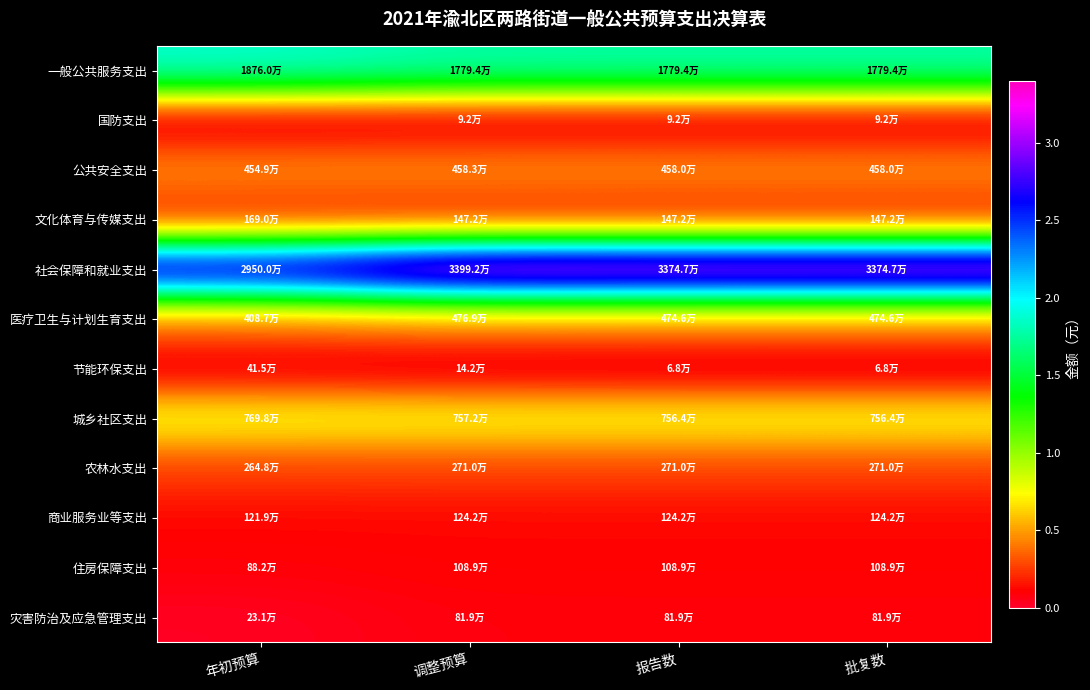

Reading right to left, what are all the values shown in this chart?

一般公共服务支出: 批复数=17794170.0	报告数=17794170.0	调整预算=17794170.0	年初预算=18760353.9
国防支出: 批复数=92500.0	报告数=92500.0	调整预算=92500.0	年初预算=0.0
公共安全支出: 批复数=4580135.8	报告数=4580135.8	调整预算=4583135.8	年初预算=4548809.9
文化体育与传媒支出: 批复数=1472479.2	报告数=1472479.2	调整预算=1472479.2	年初预算=1689874.6
社会保障和就业支出: 批复数=33747471.4	报告数=33747471.4	调整预算=33991971.4	年初预算=29499893.9
医疗卫生与计划生育支出: 批复数=4746353.8	报告数=4746353.8	调整预算=4768753.8	年初预算=4086692.3
节能环保支出: 批复数=68155.0	报告数=68155.0	调整预算=141737.0	年初预算=415083.6
城乡社区支出: 批复数=7564255.2	报告数=7564255.2	调整预算=7571755.2	年初预算=7698148.4
农林水支出: 批复数=2709712.8	报告数=2709712.8	调整预算=2709712.8	年初预算=2647581.1
商业服务业等支出: 批复数=1241550.0	报告数=1241550.0	调整预算=1241550.0	年初预算=1219000.0
住房保障支出: 批复数=1089232.5	报告数=1089232.5	调整预算=1089232.5	年初预算=882229.0
灾害防治及应急管理支出: 批复数=819395.0	报告数=819395.0	调整预算=819395.0	年初预算=231265.0